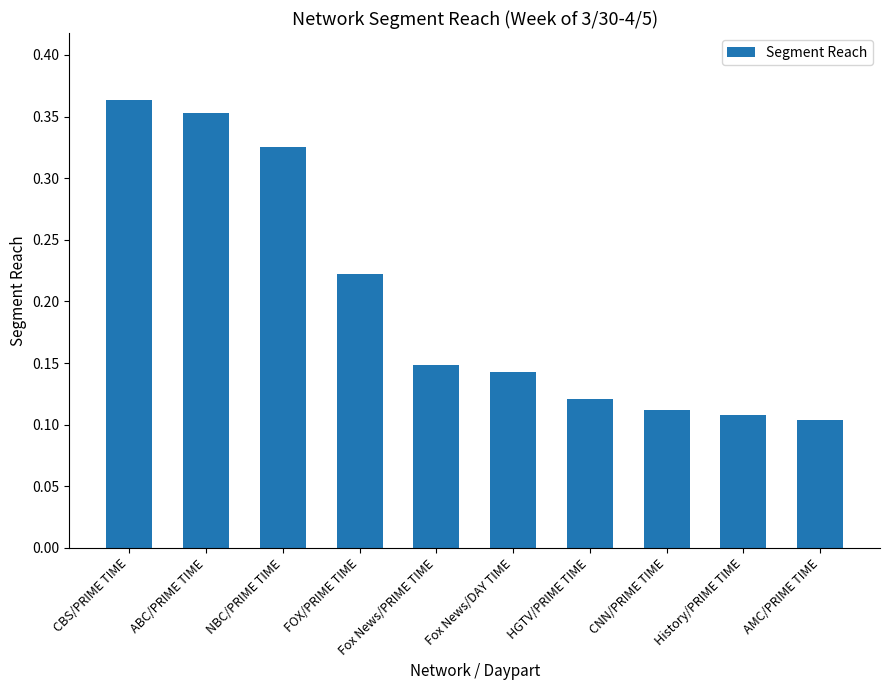

What is the sum of all values?

2.0